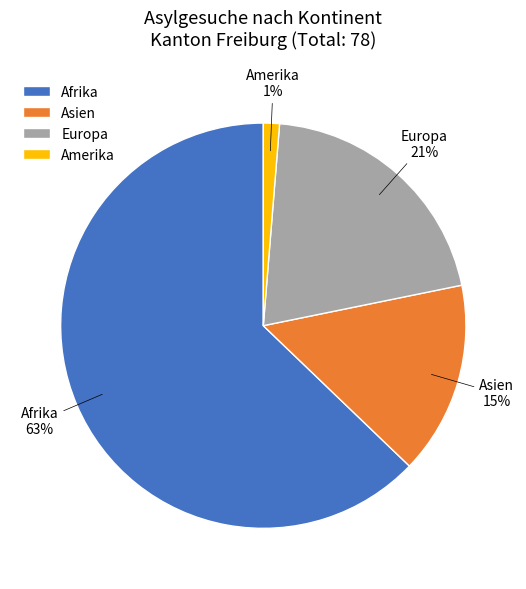

Rank the categories by value from lowest to highest.

Amerika, Asien, Europa, Afrika